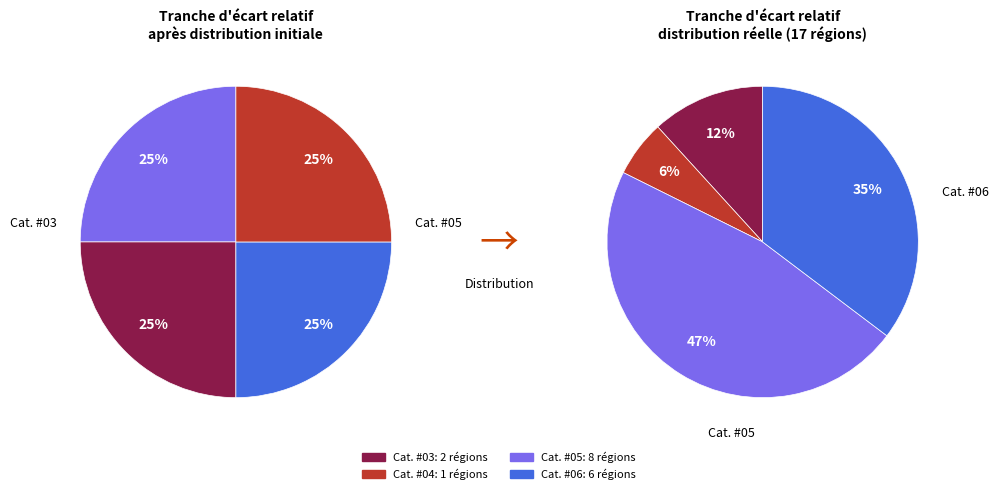

What percentage is the Cat. #05: écart ENM MRQ -2,49 à 0 slice, to the nearest percent?

47%